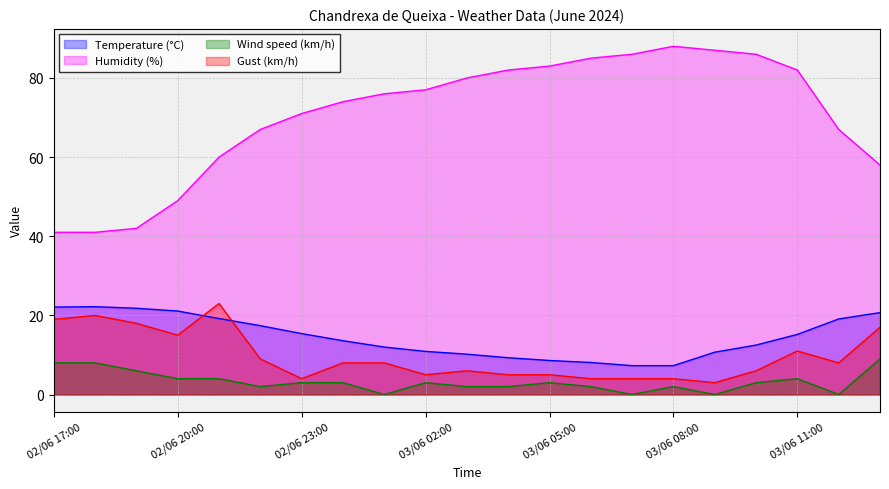

How many positive values does the Wind speed (km/h) series have?

17